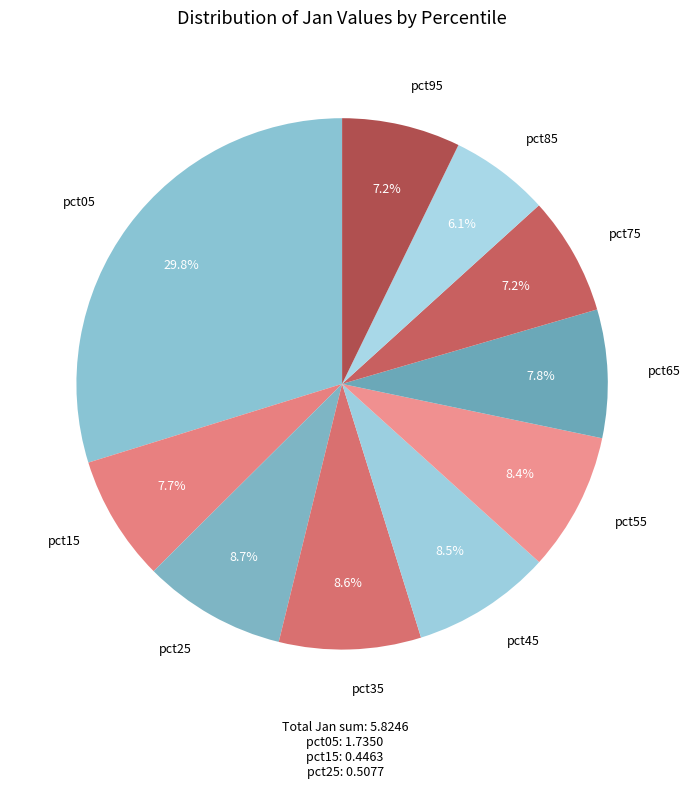

What percentage is the pct35 slice, to the nearest percent?

9%